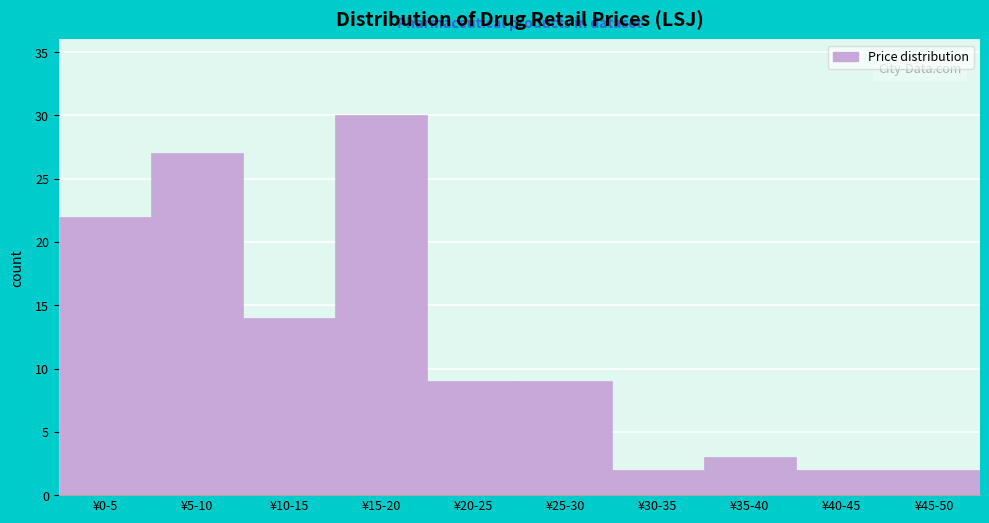

Reading left to right, extract all data points from this chart.

¥0-5=22	¥5-10=27	¥10-15=14	¥15-20=30	¥20-25=9	¥25-30=9	¥30-35=2	¥35-40=3	¥40-45=2	¥45-50=2